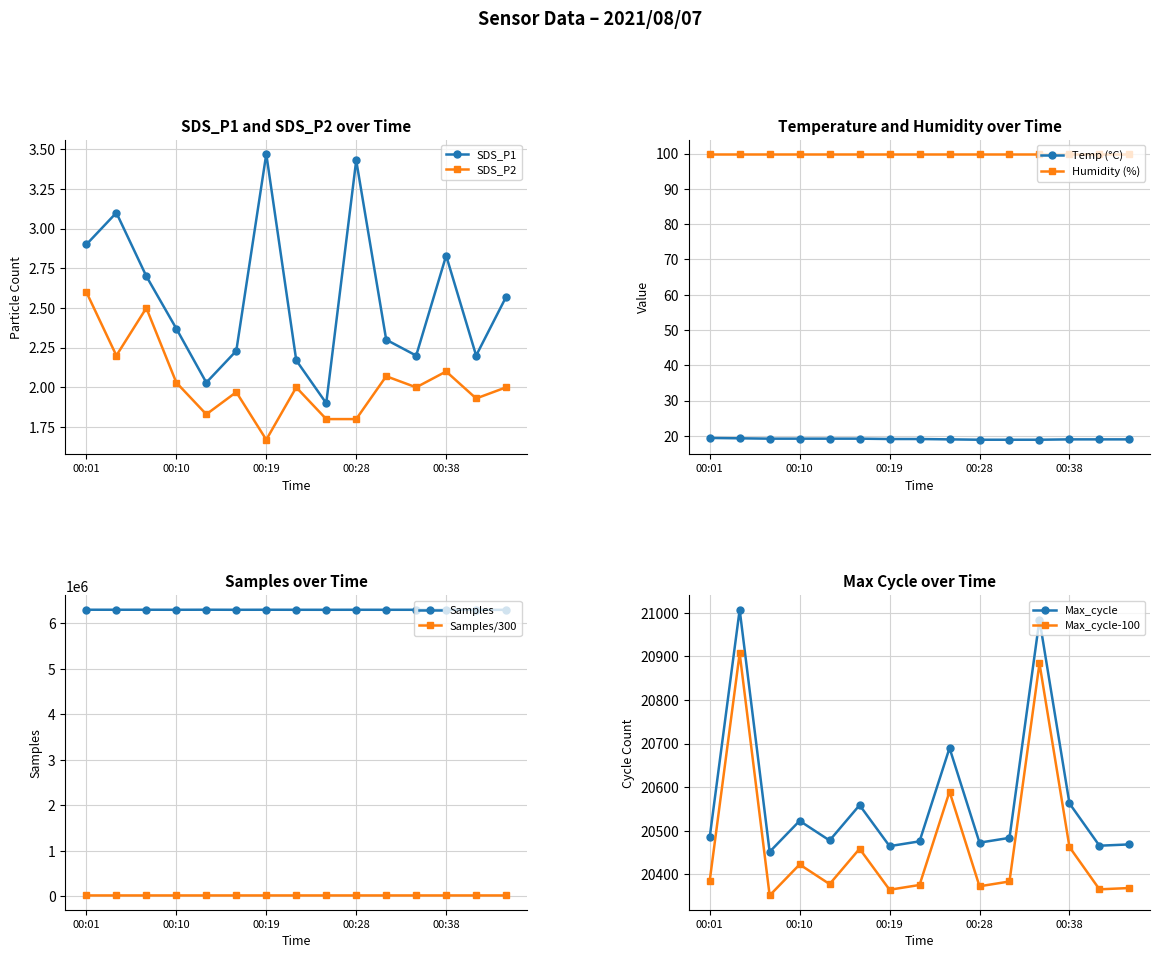

At which label does SDS_P1 reach its peak?

00:19